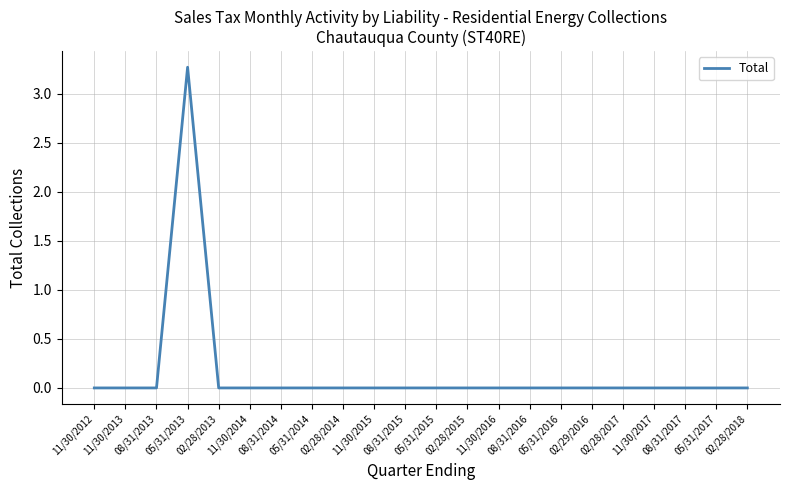

What is the change in value from 05/31/2013 to 05/31/2016?

-3.3